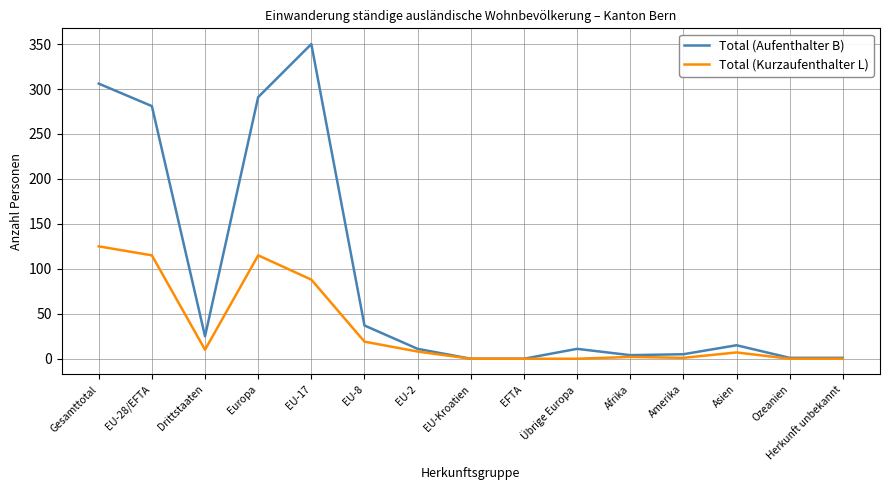

The Total (Kurzaufenthalter L) series shows 125 at Gesamttotal. True or false?

True